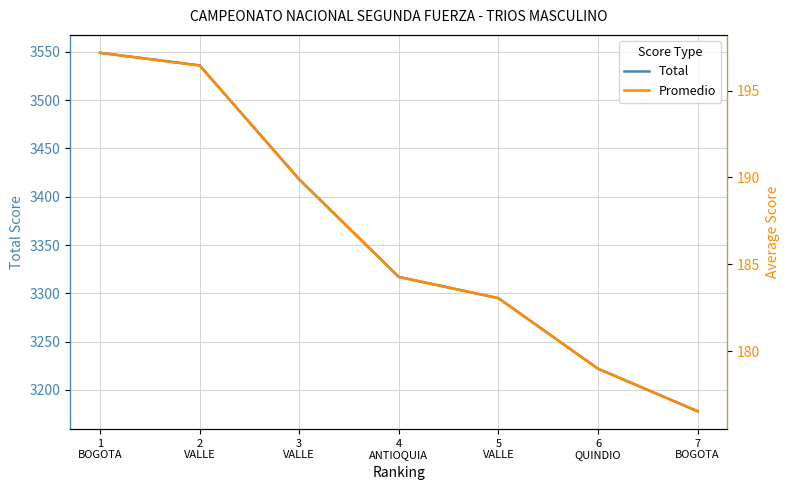

Rank the series by their maximum value, from lowest to highest.

Promedio, Total